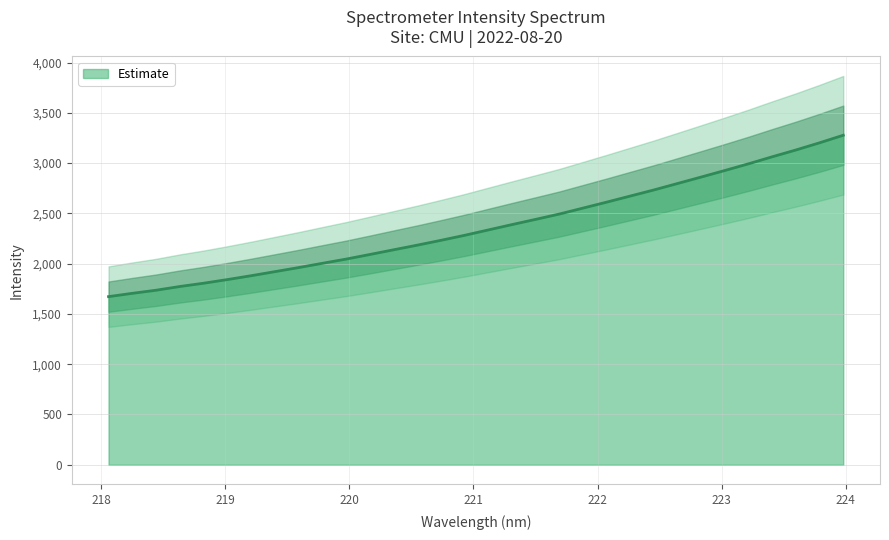

Which category has the highest value across all series?

223.9802